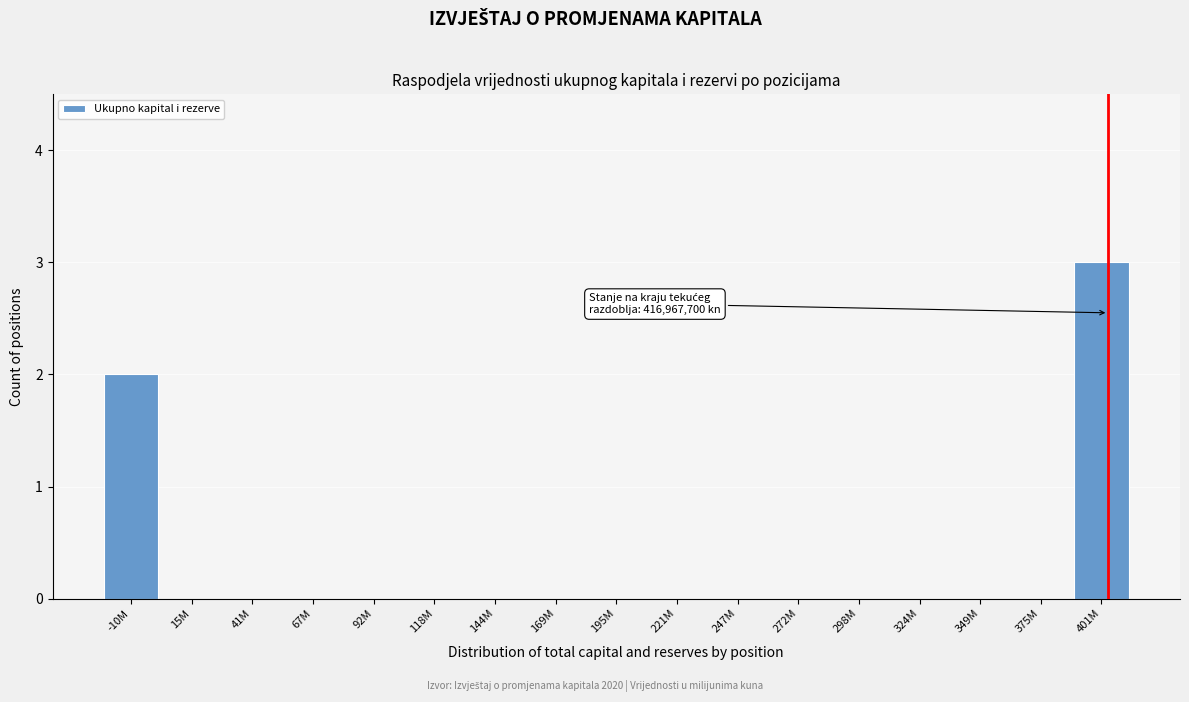

Reading left to right, list all the values displayed in this chart.

-10M=2	15M=0	41M=0	67M=0	92M=0	118M=0	144M=0	169M=0	195M=0	221M=0	247M=0	272M=0	298M=0	324M=0	349M=0	375M=0	401M=3